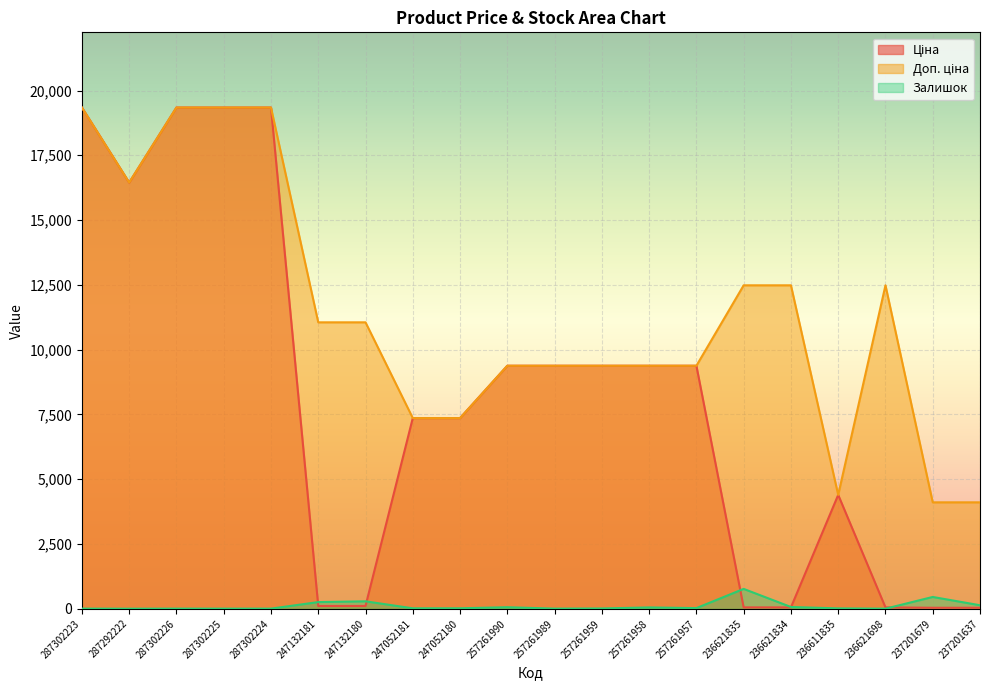

The value of Доп. ціна at 236611835 is 4396.0. True or false?

True